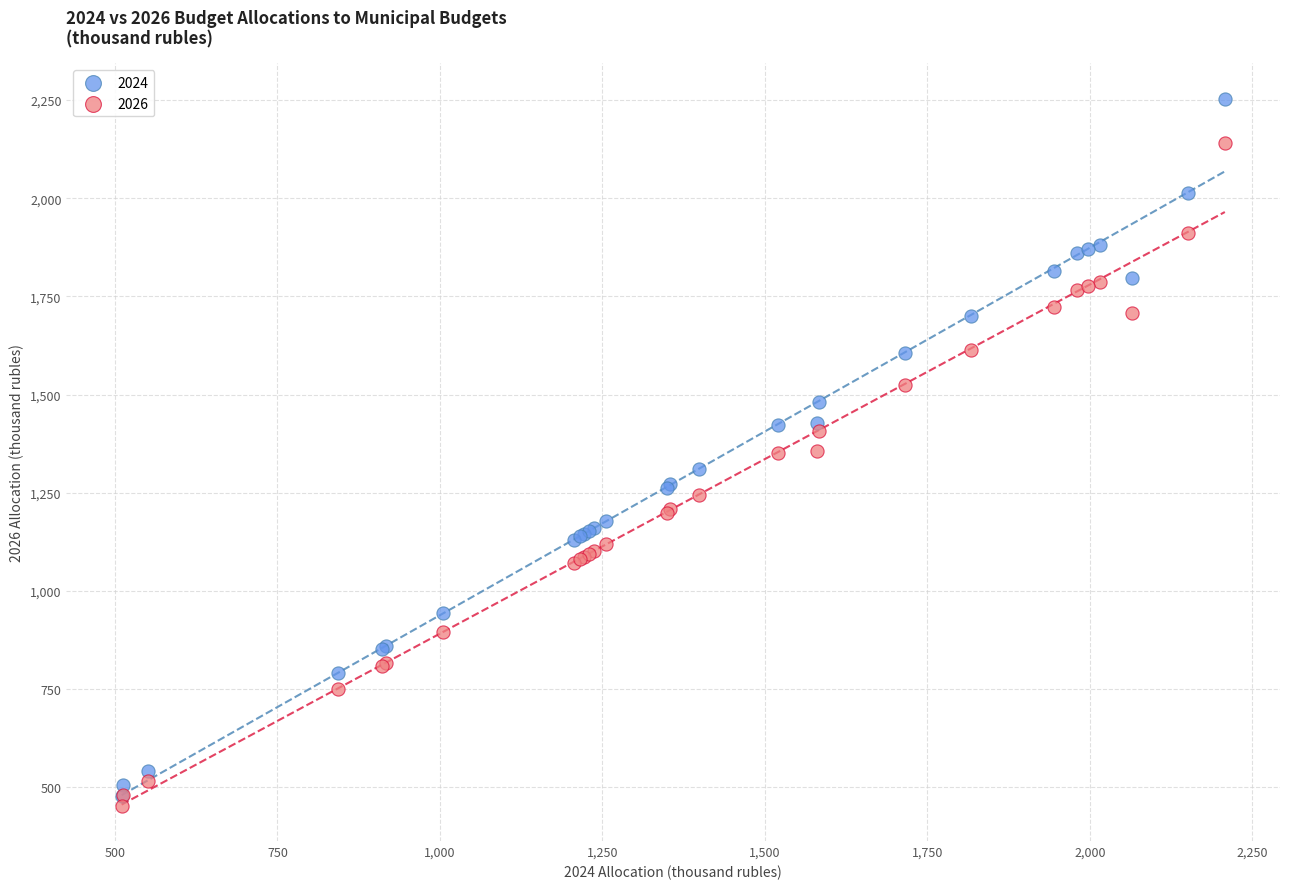

Which series has the largest Y range (max minus min)?

2024